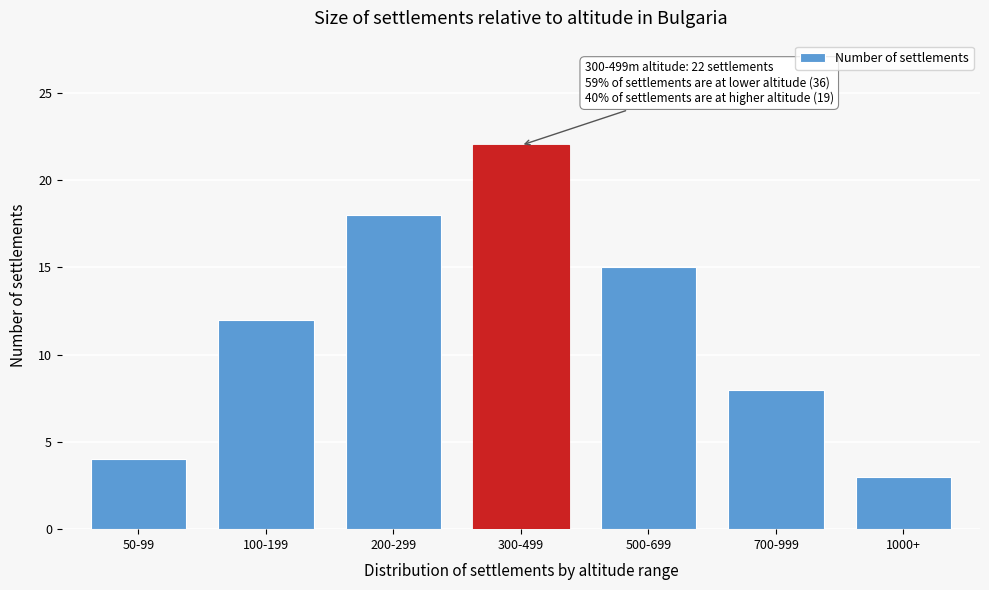

Reading left to right, transcribe all the data shown in this chart.

50-99=4	100-199=12	200-299=18	300-499=22	500-699=15	700-999=8	1000+=3